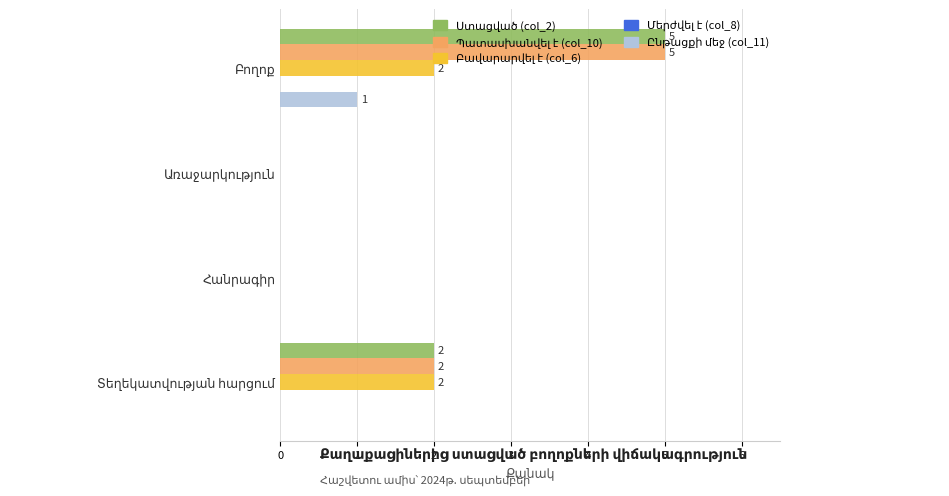

At 3, list the series in order from largest to smallest.

Ստացված (col_2), Պատասխանվել է (col_10), Բավարարվել է (col_6), Մերժվել է (col_8), Ընթացքի մեջ (col_11)